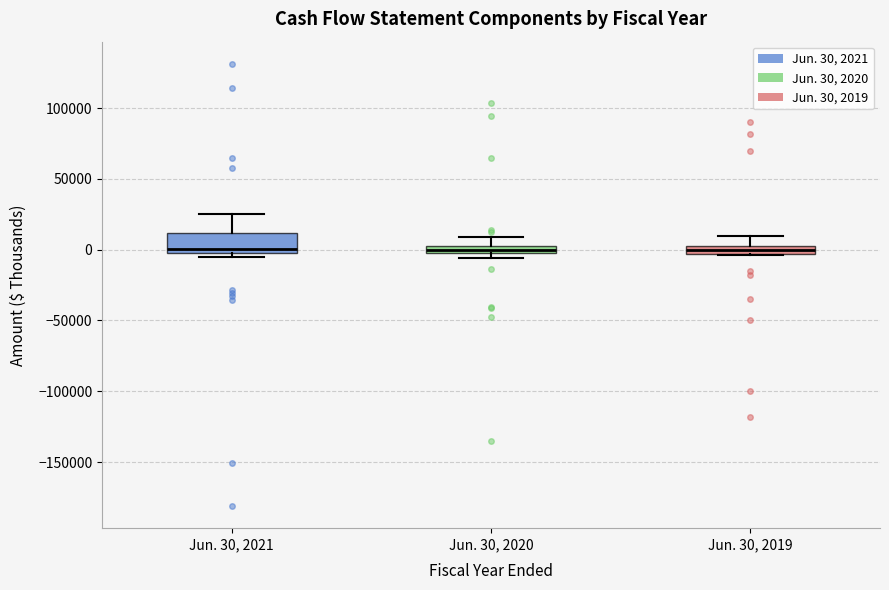

Where is the lower edge of the box for Jun. 30, 2019 on the y-axis? The values are not printed on the chart, so give them approximately, as read against the axis.

-5000